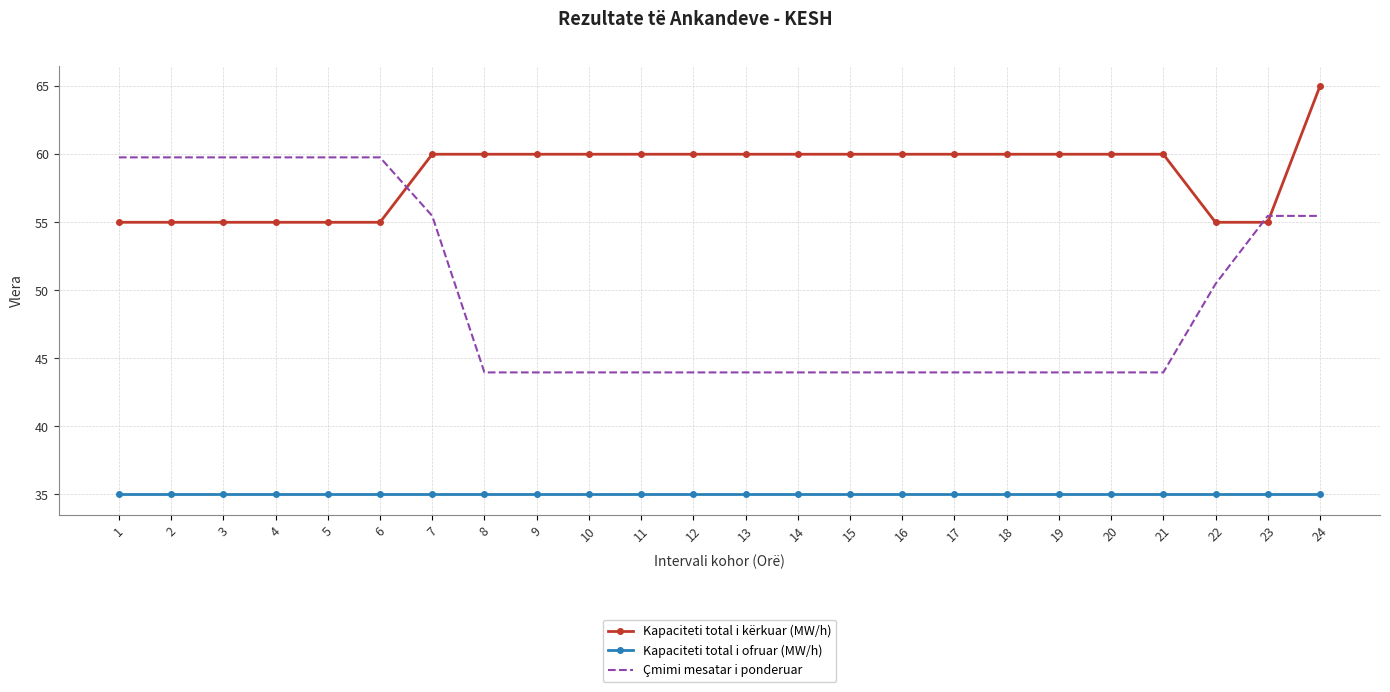

What is the total value across all series at 9?

139.0